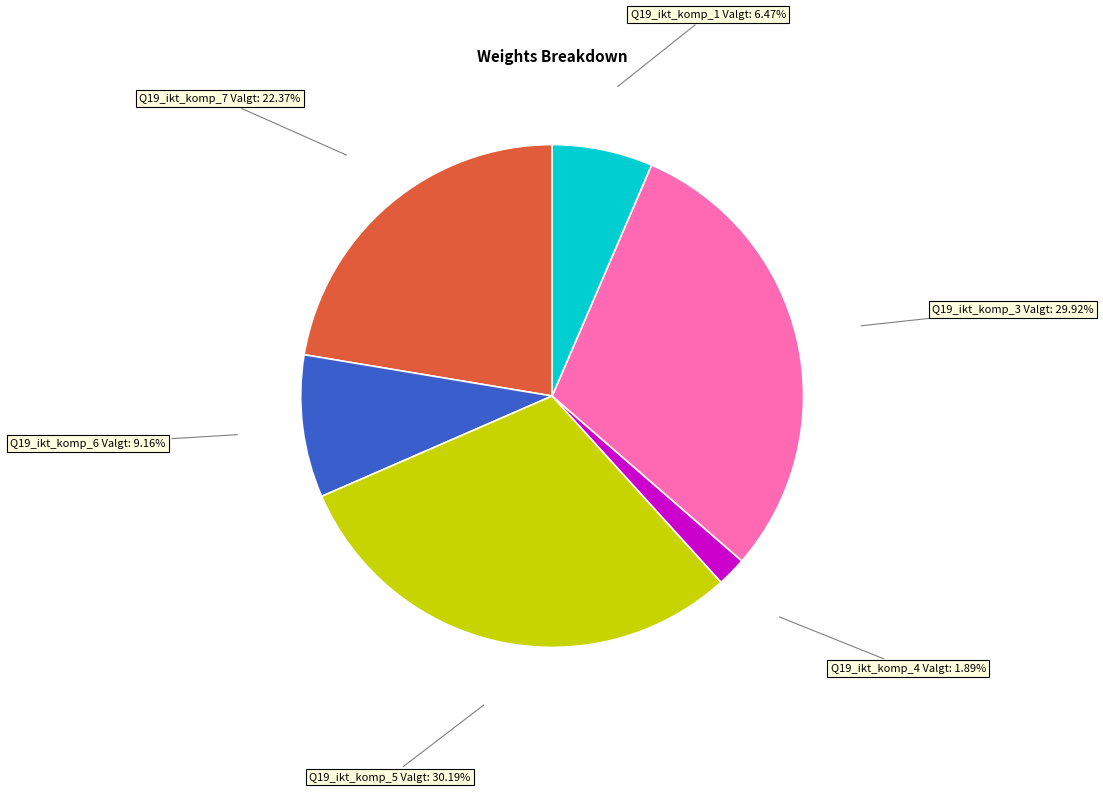

To the nearest percent, what percentage of the pie is Q19_ikt_komp_4 Valgt?

2%